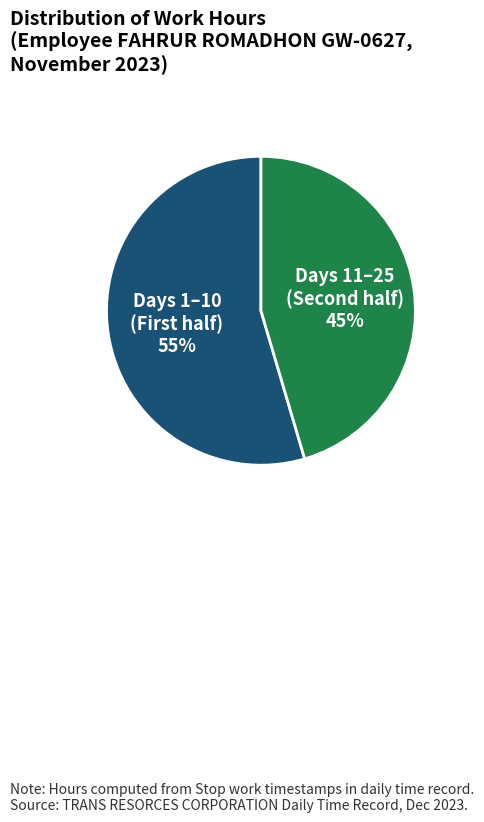

How many segments does this pie chart have?

2